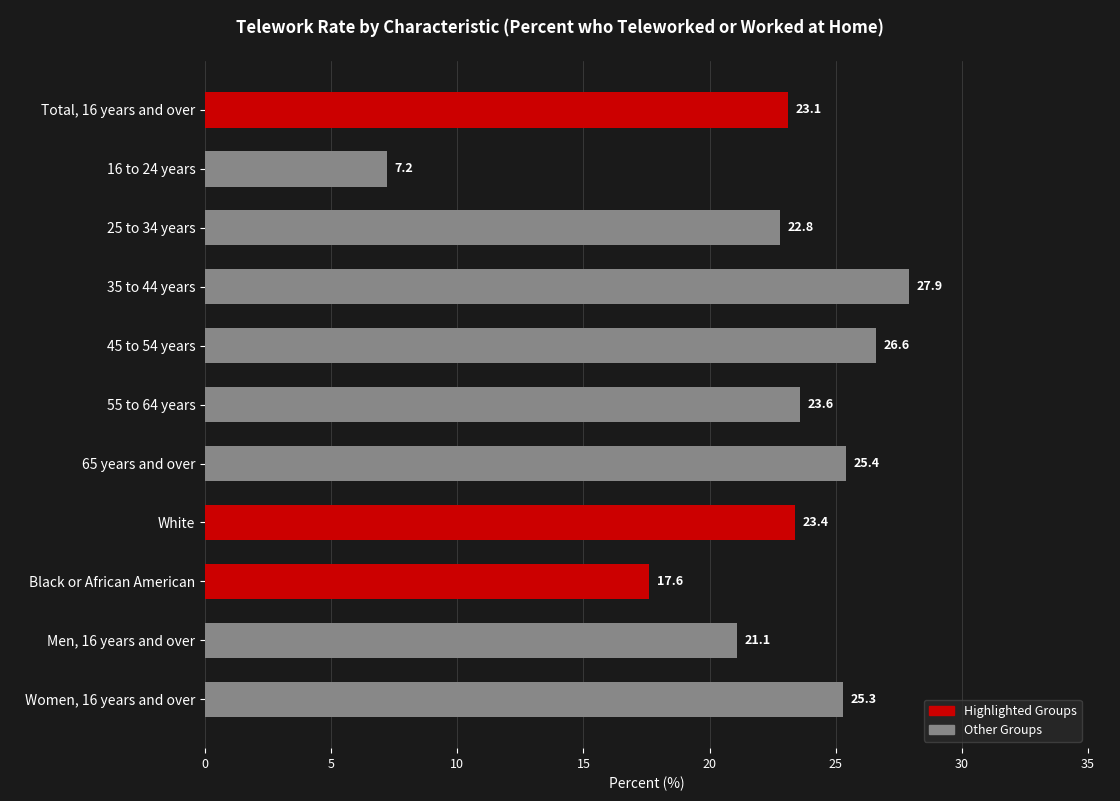

What is the difference between the second highest and minimum values?

19.4